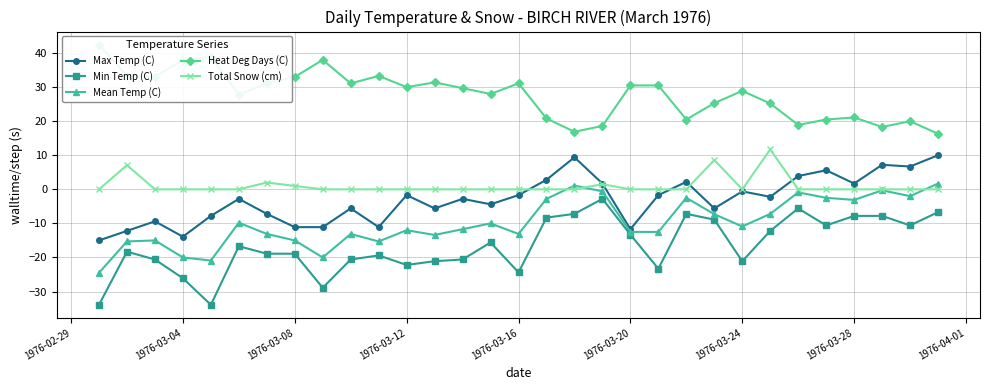

What is the minimum value for Min Temp (C)?

-33.9